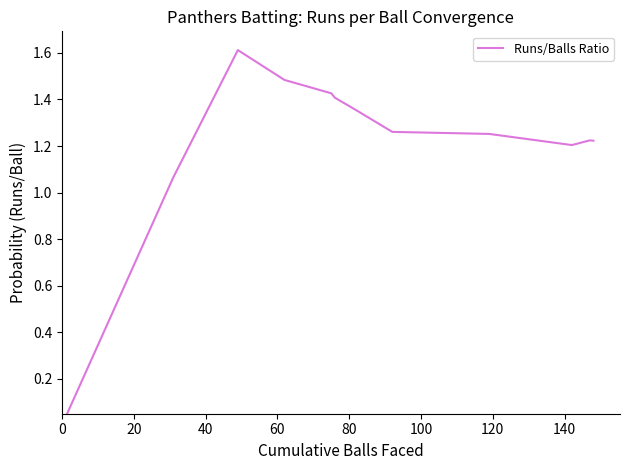

What is the difference between the maximum and minimum values?

1.6